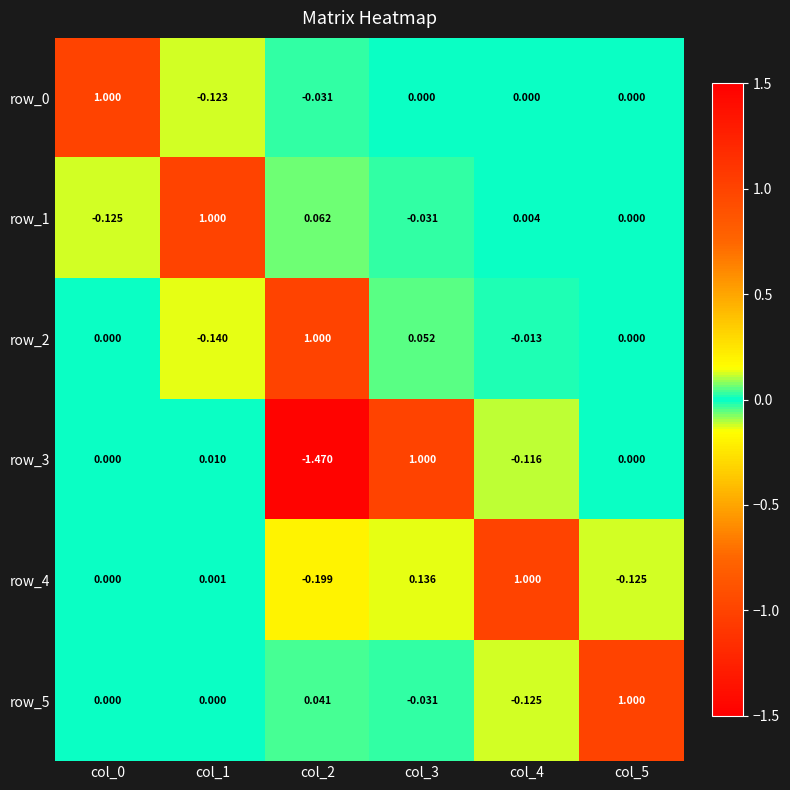

Which series changed the most between col_4 and col_5?

row_5